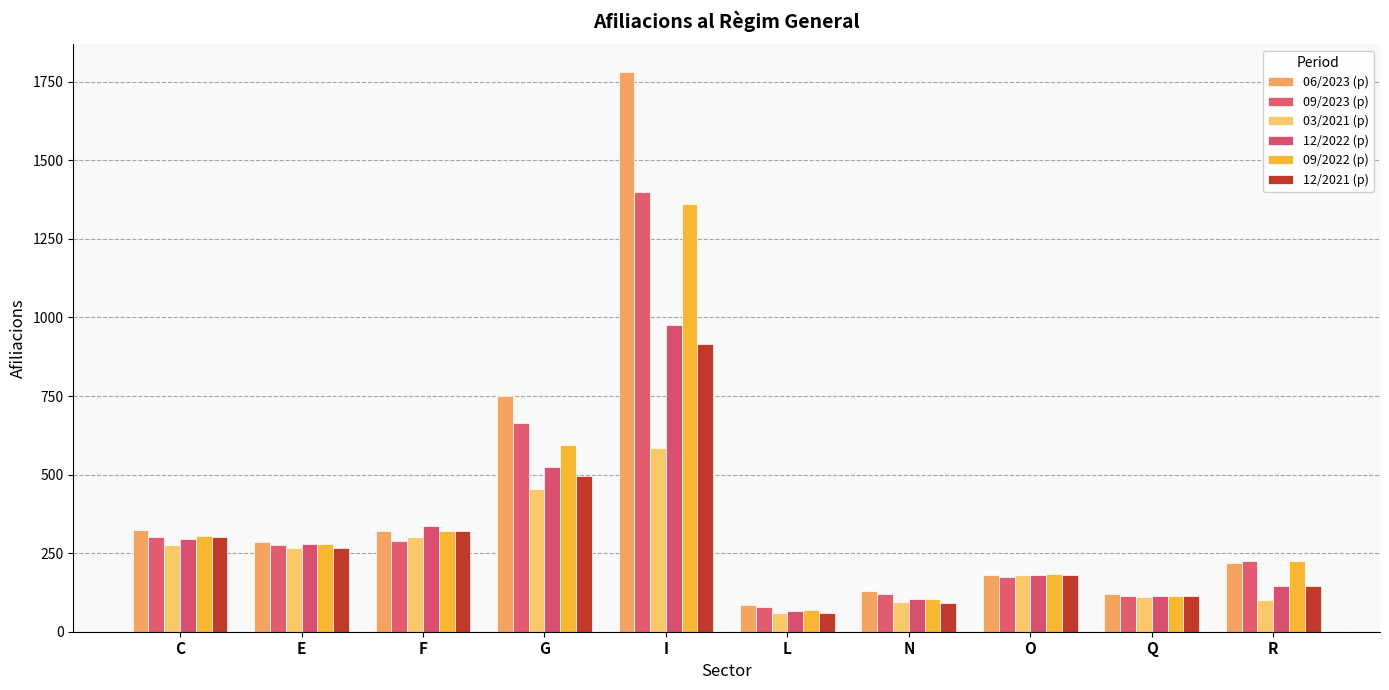

Read the 09/2023 (p) value at O, to the nearest 10.

180